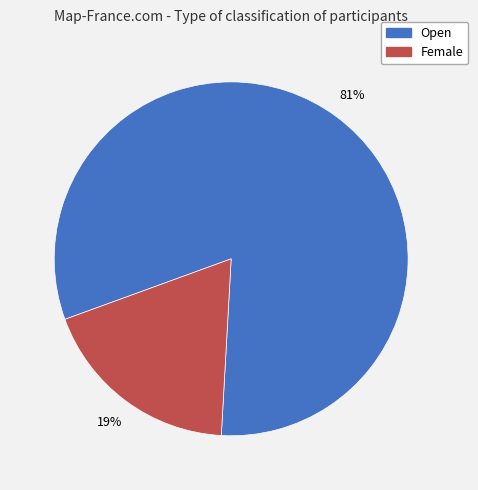

True or false: Female accounts for 19% of the total.

True